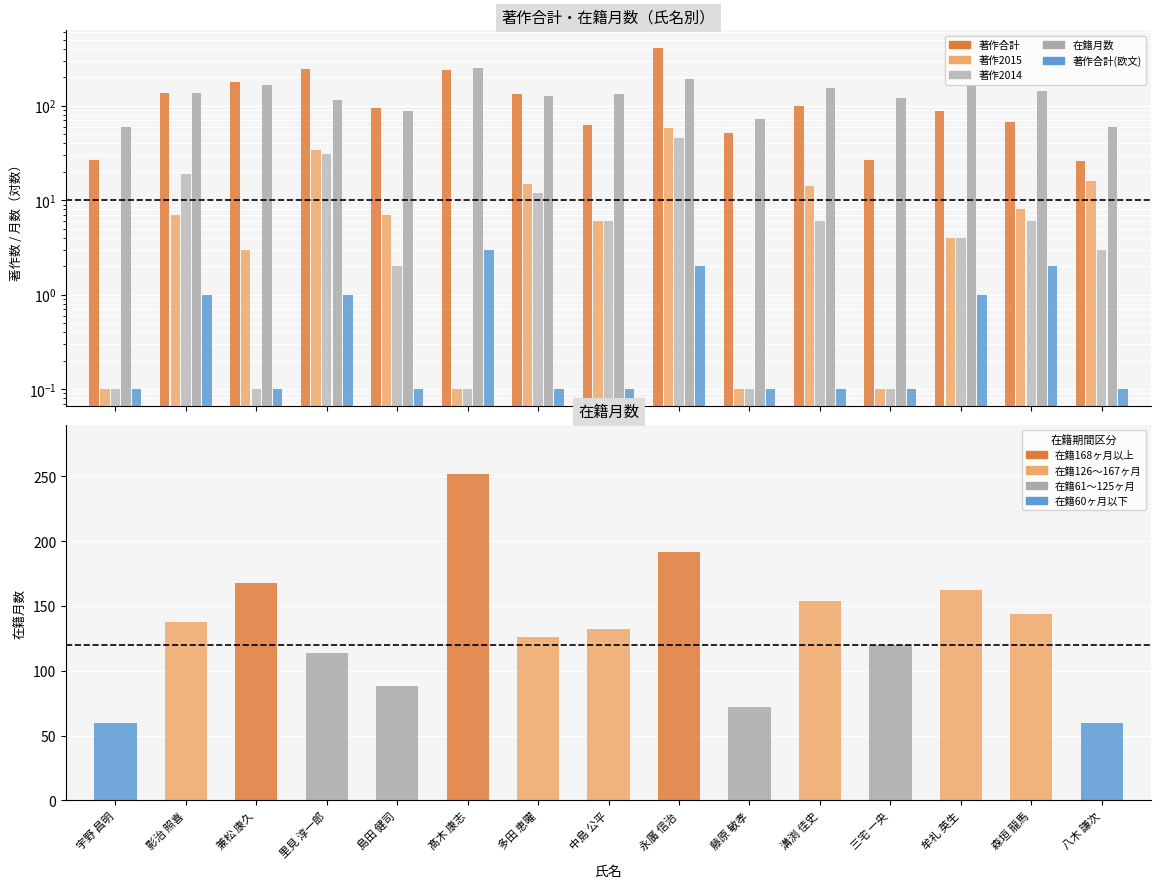

Which series has the largest total across all categories?

在籍月数